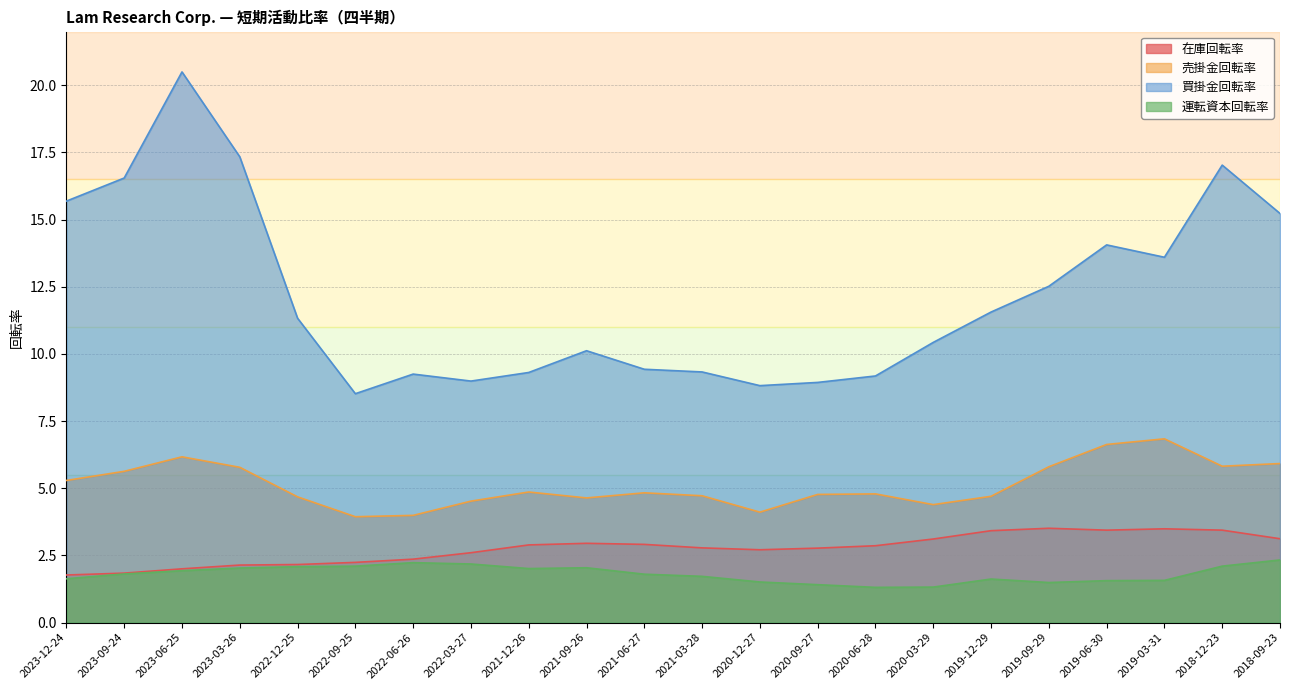

Between 2019-03-31 and 2022-03-27, which is larger?

2019-03-31